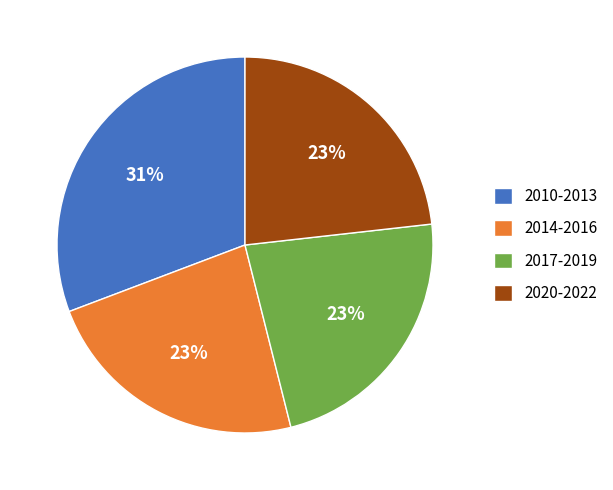

Do 2020-2022 and 2017-2019 together represent more than half of the pie?

No